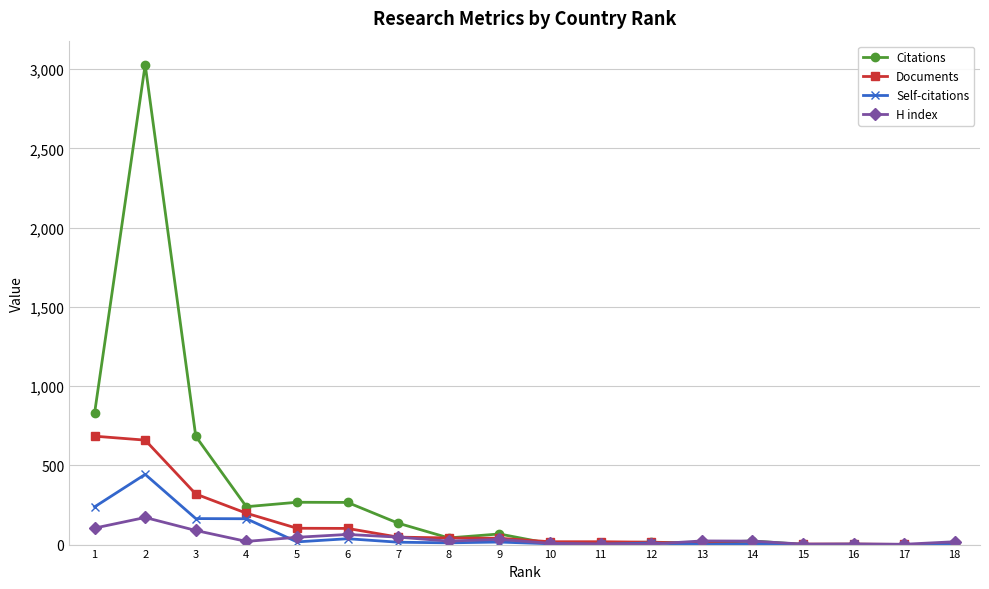

What value does the Self-citations series have at 5, to the nearest 10?

20